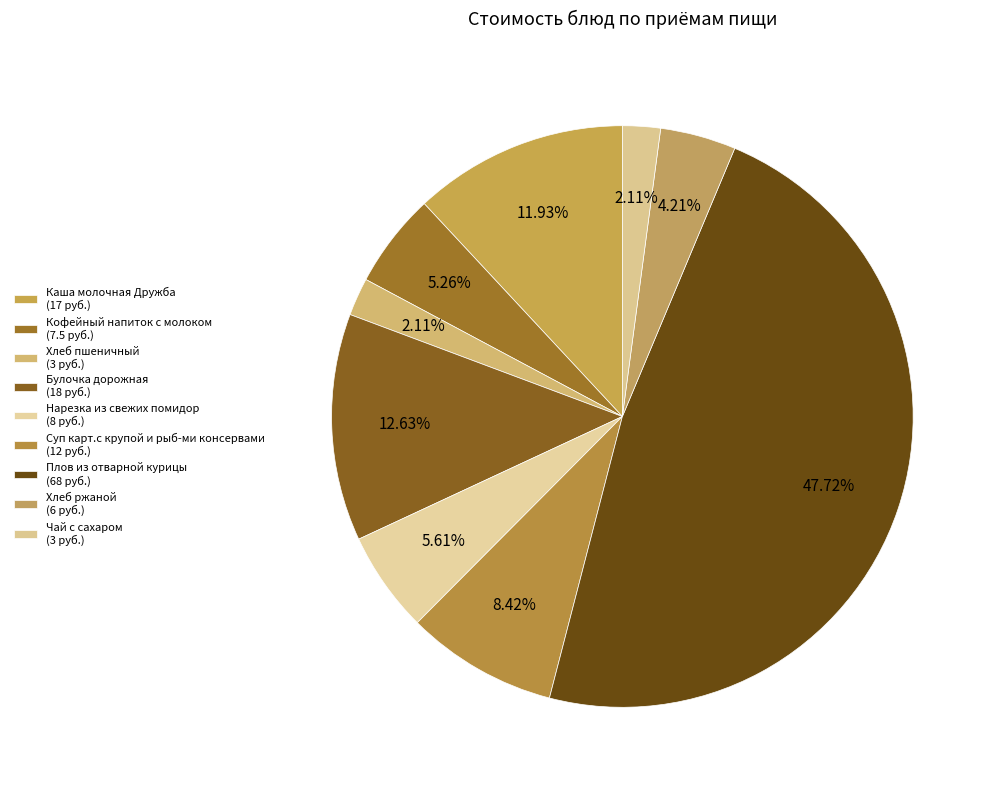

Rank the categories by value from highest to lowest.

Плов из отварной курицы, Булочка дорожная, Каша молочная Дружба, Суп карт.с крупой и рыб-ми консервами, Нарезка из свежих помидор, Кофейный напиток с молоком, Хлеб ржаной, Хлеб пшеничный, Чай с сахаром